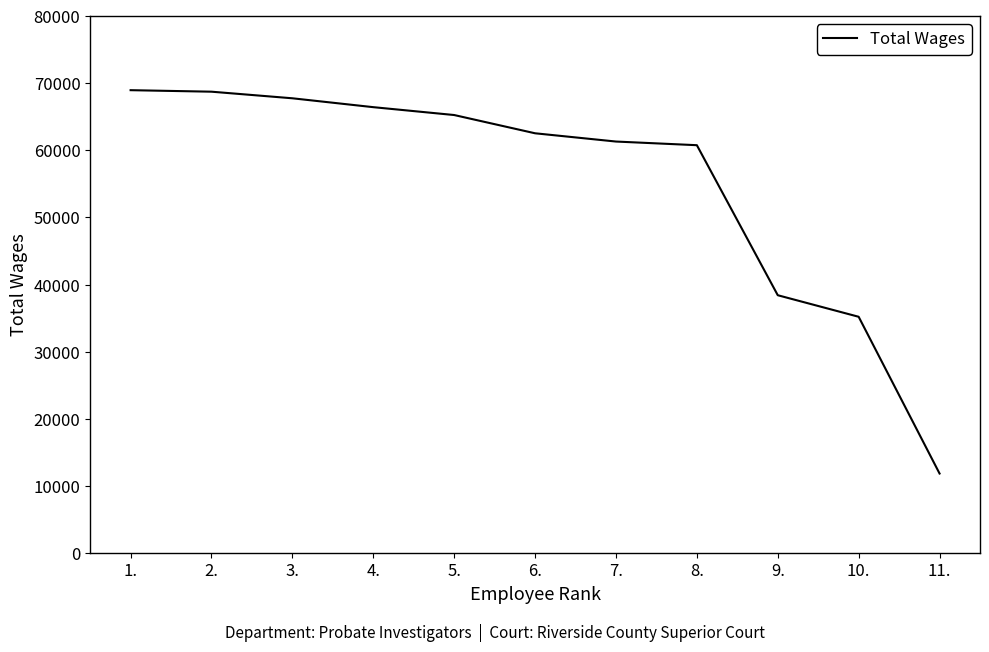

Which label corresponds to the smallest value in the chart?

11.